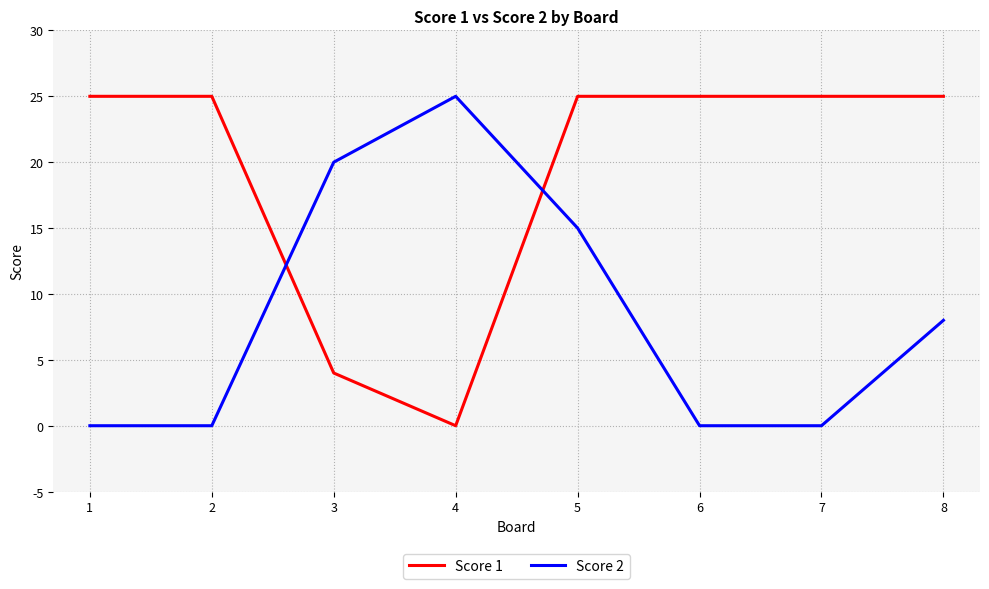

What is the spread (max minus min) of values at 3?

16